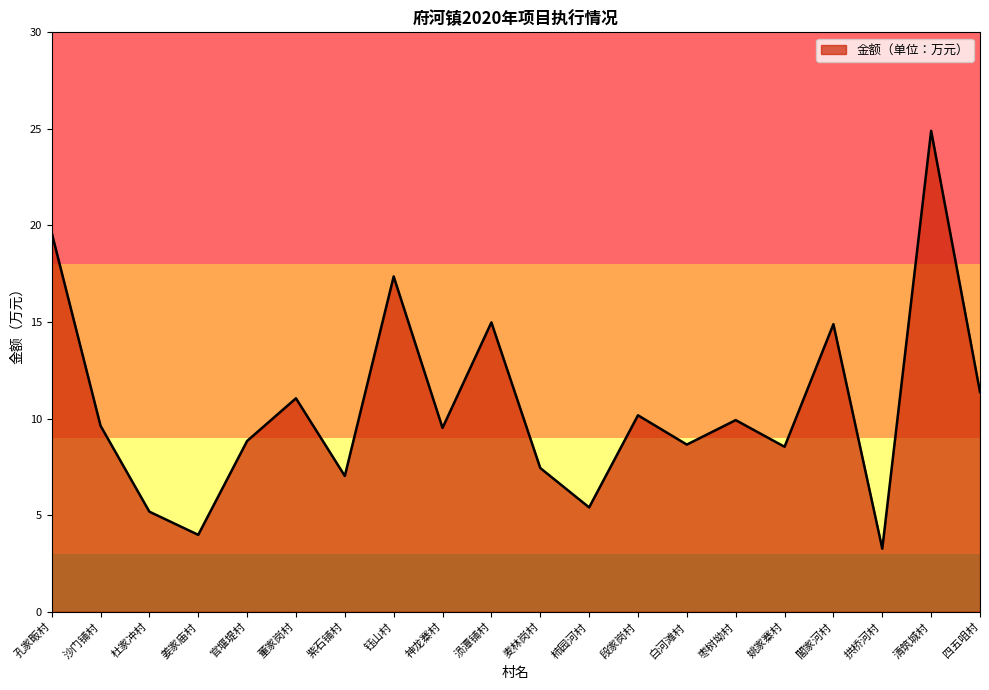

How many lines are shown in the chart?

1